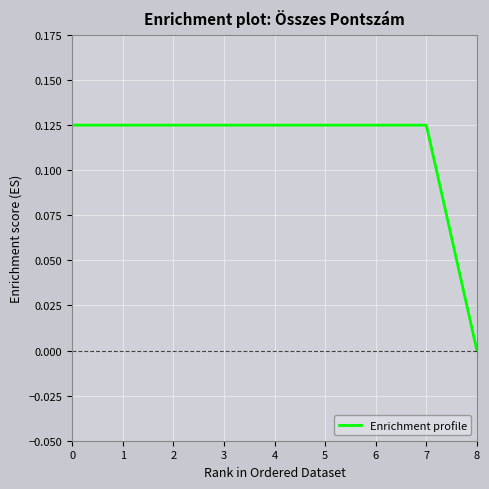

Is it true that the value at 8 is 0.0?

True